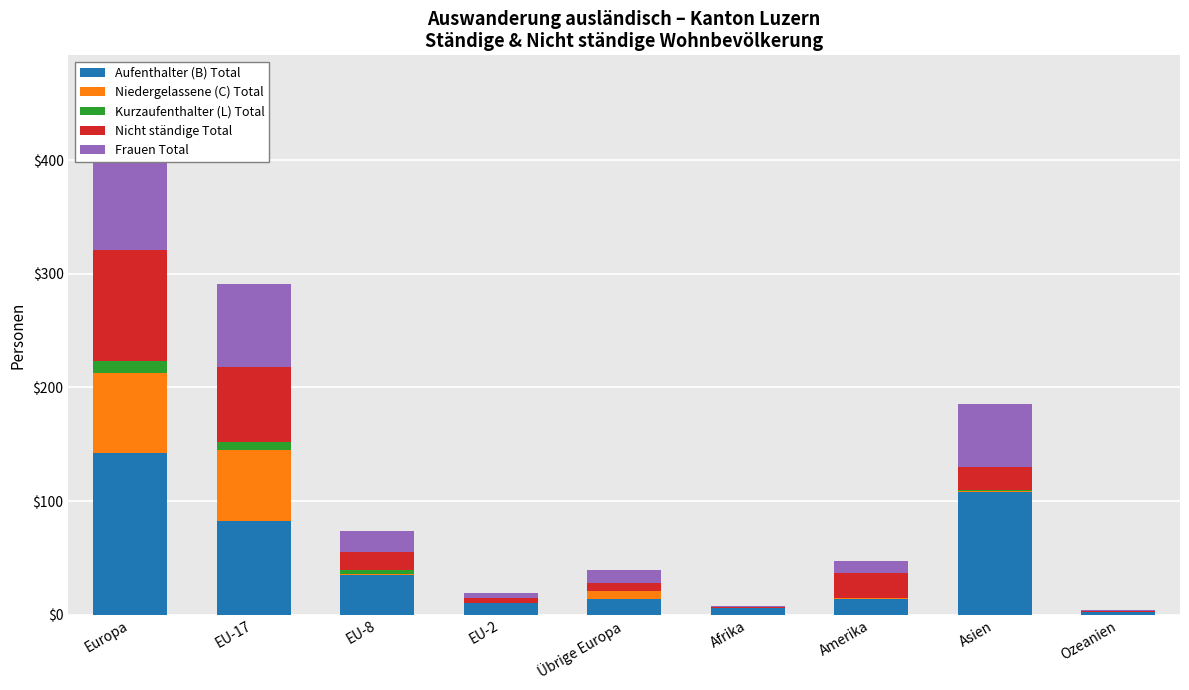

Between EU-2 and Afrika, which is larger?

EU-2